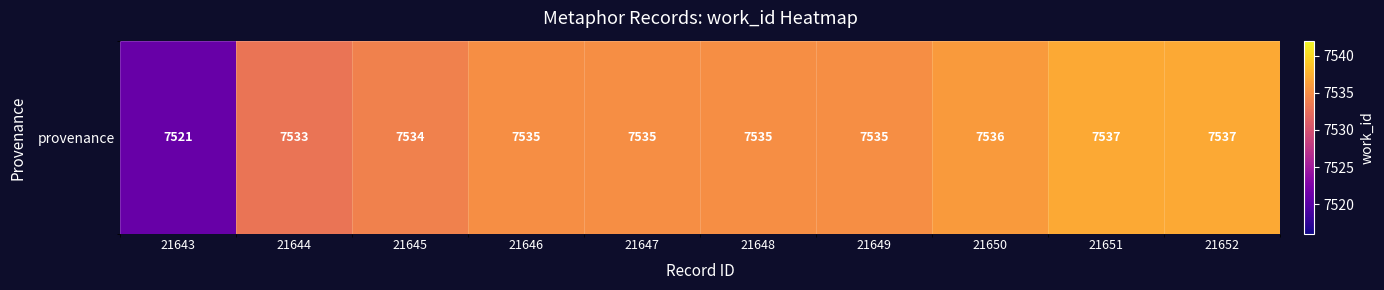

At which category does the chart reach its minimum across all series?

21643